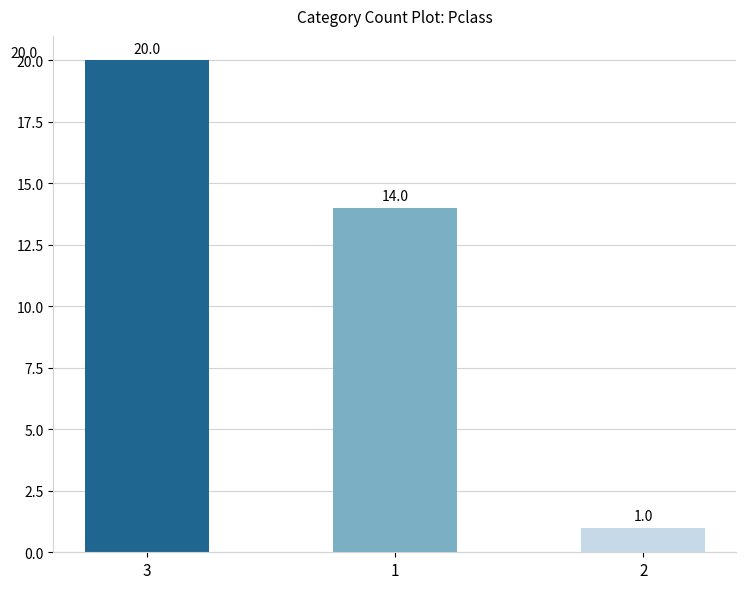

List the labels in order of value, smallest first.

2, 1, 3